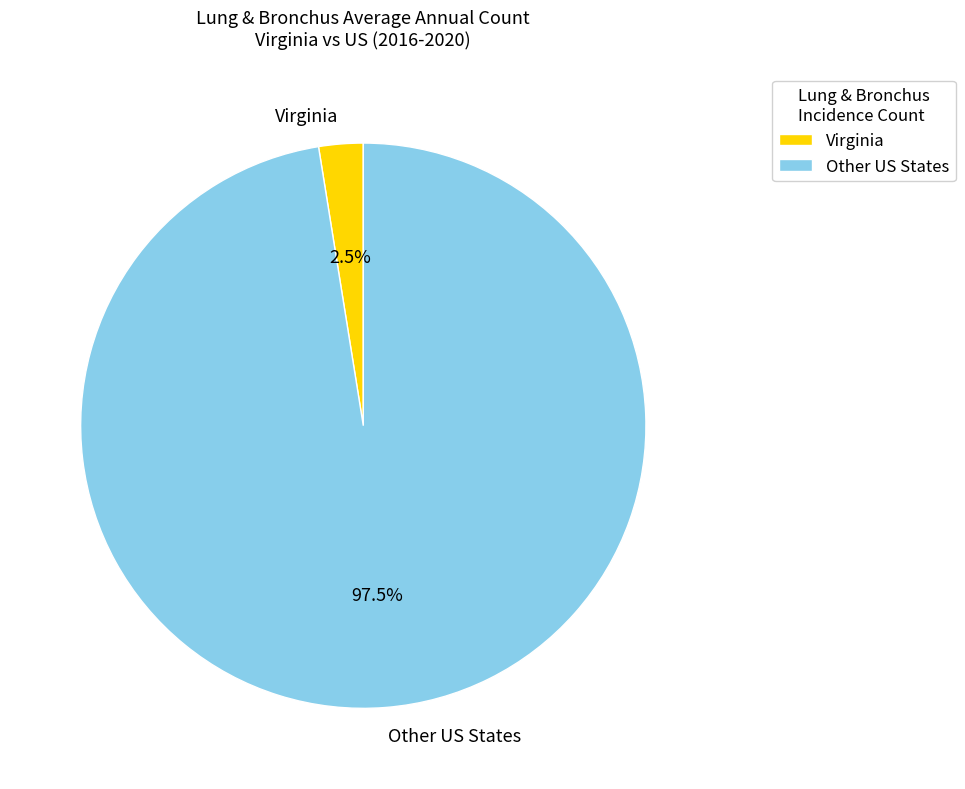

What is the total percentage of Other US States and Virginia?

100.0%